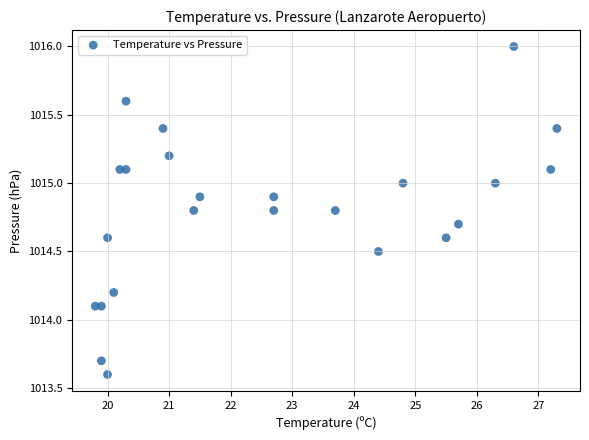

What is the range of X values (max minus min)?

7.5